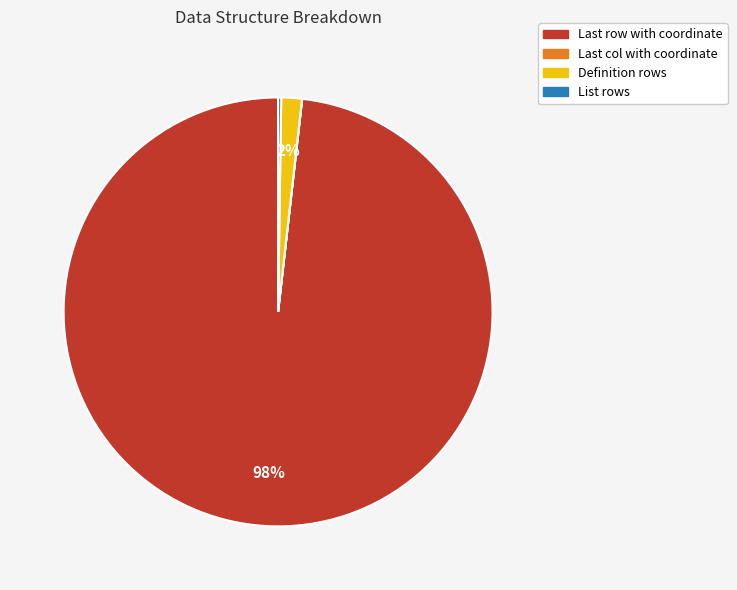

What is the majority slice?

Last row with coordinate